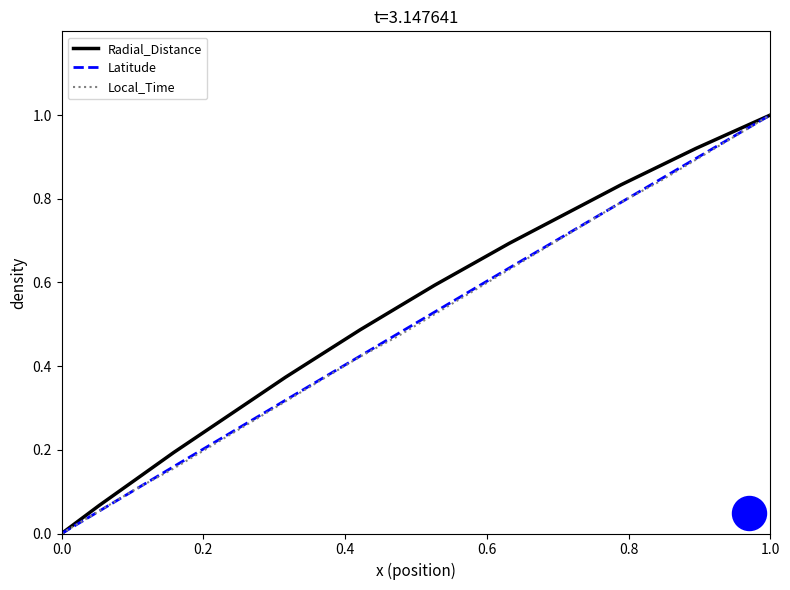

At how many categories does at least one series exceed 0?

19